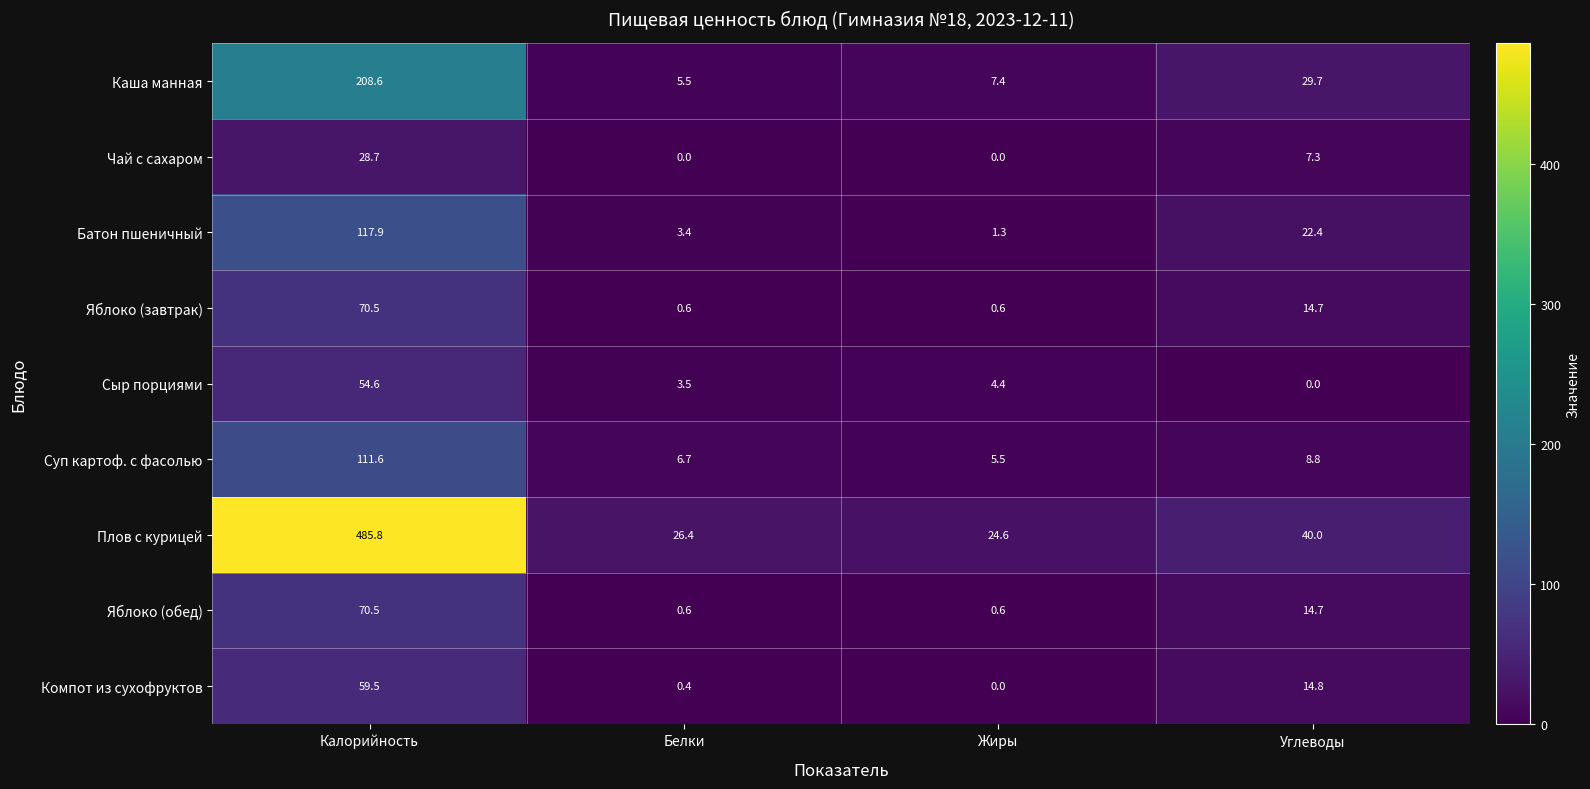

Which category has the lowest value in the Батон пшеничный series?

Жиры